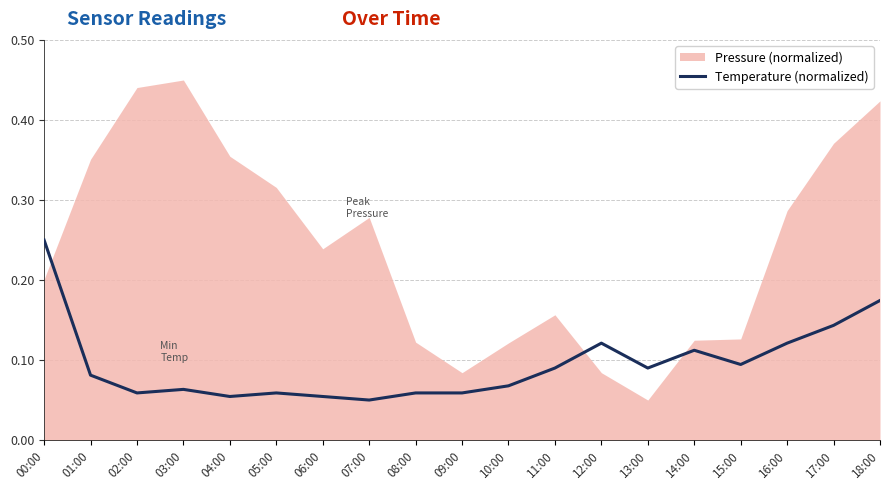

At which category does the data reach its first local valley?

02:00